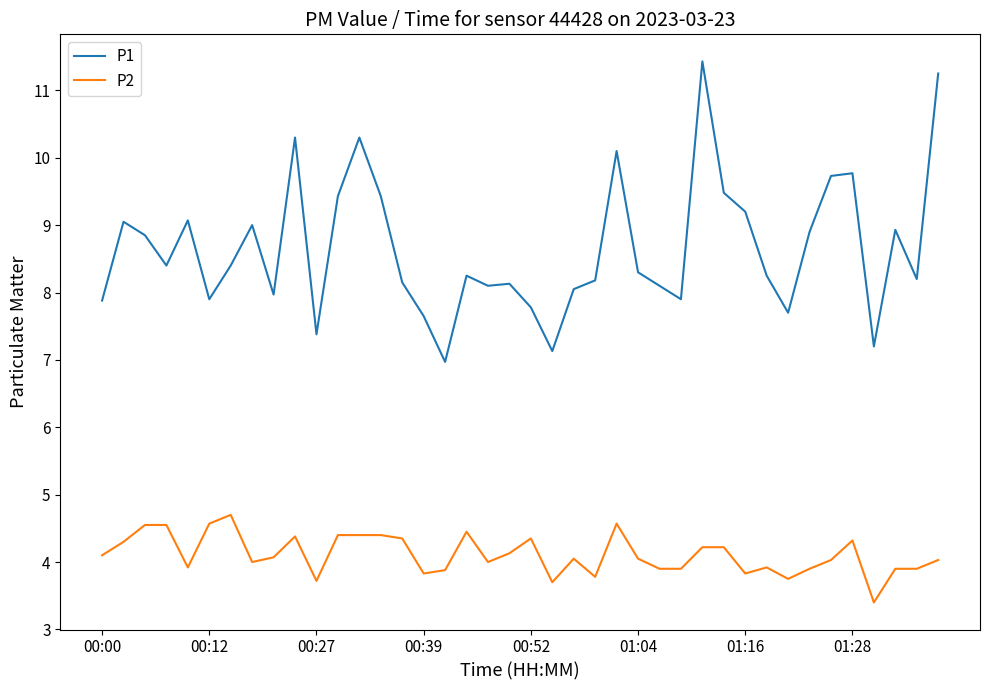

How many series are shown in this chart?

2